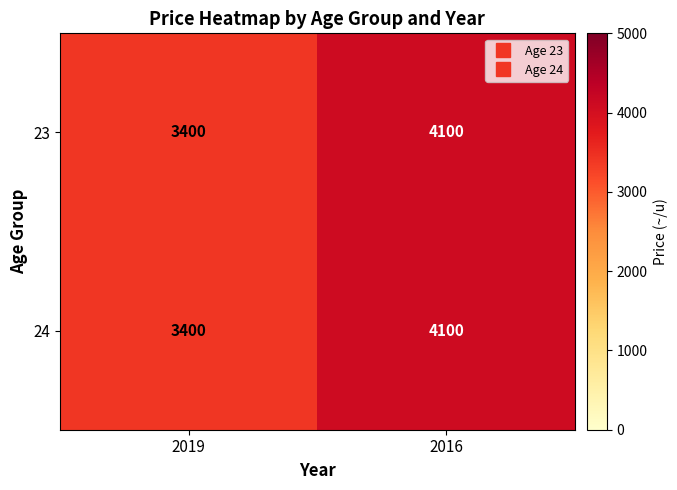

Rank the categories by 24 value from highest to lowest.

2016, 2019